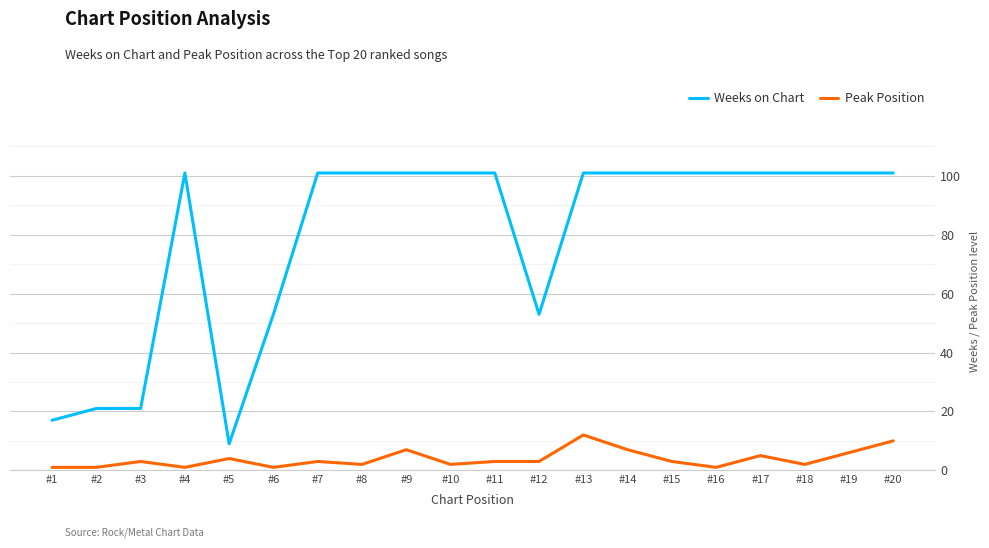

True or false: Peak Position and Weeks on Chart intersect in this chart.

False